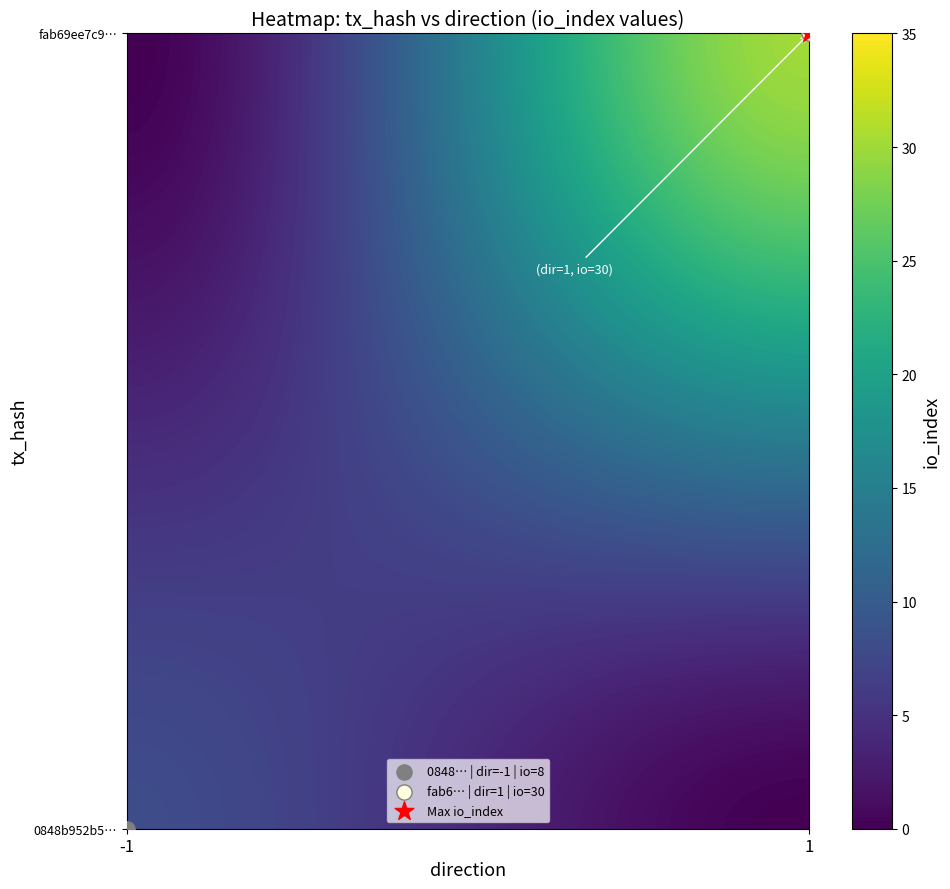

The value of 0848b952b58b7b5468e49becab188d429516925 at io_index is 10. True or false?

False